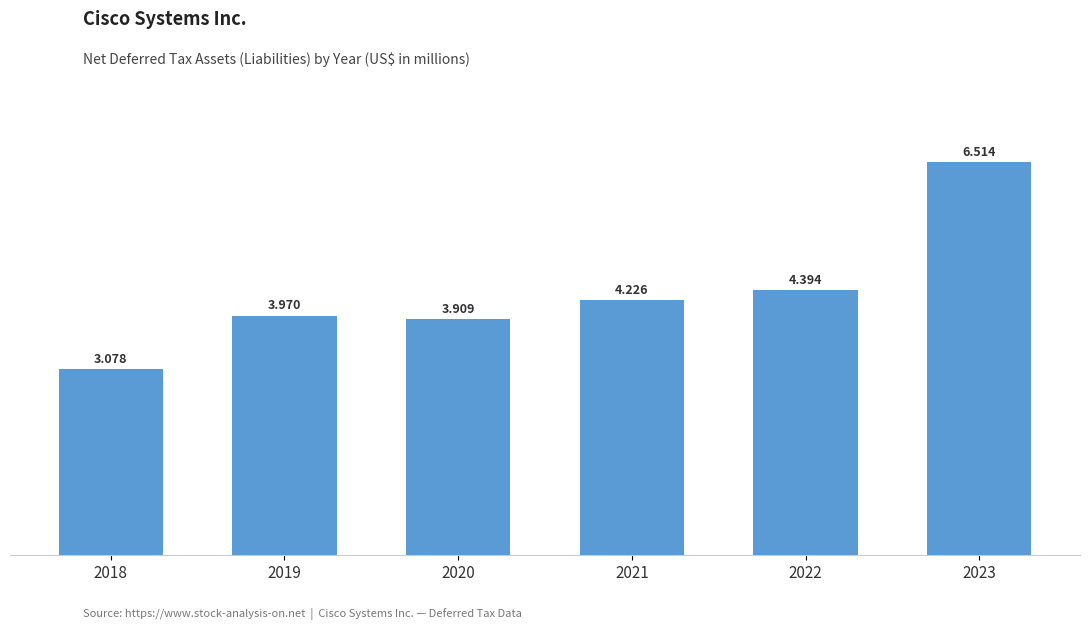

List the labels in order of value, largest first.

2023, 2022, 2021, 2019, 2020, 2018